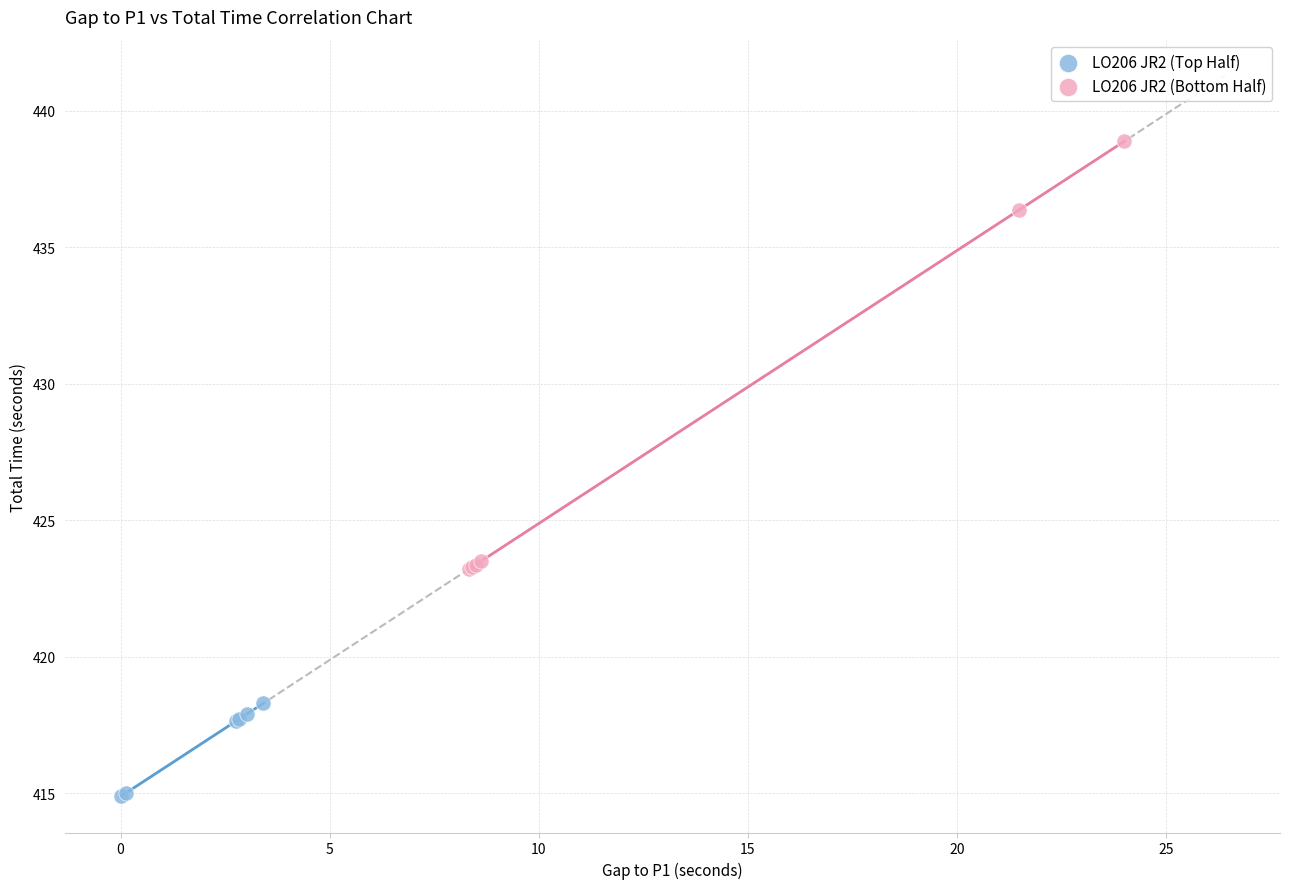

Which series reaches the minimum Y coordinate?

LO206 JR2 (Top Half)